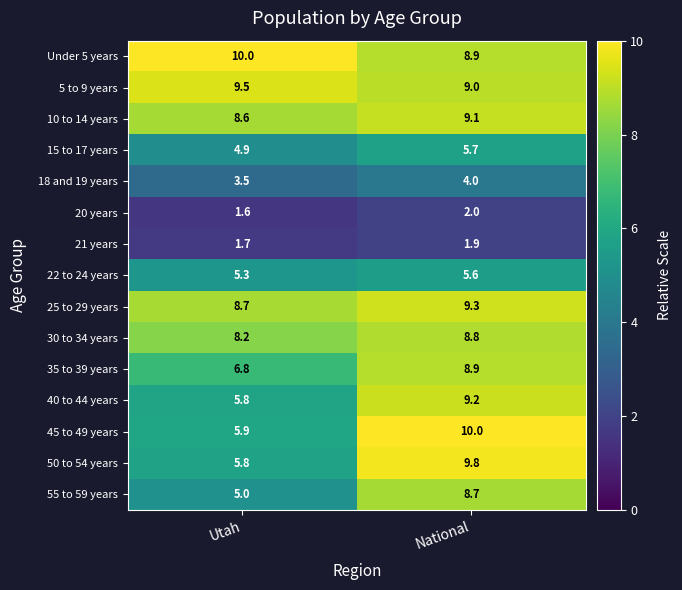

Which series has the widest spread of values?

45 to 49 years